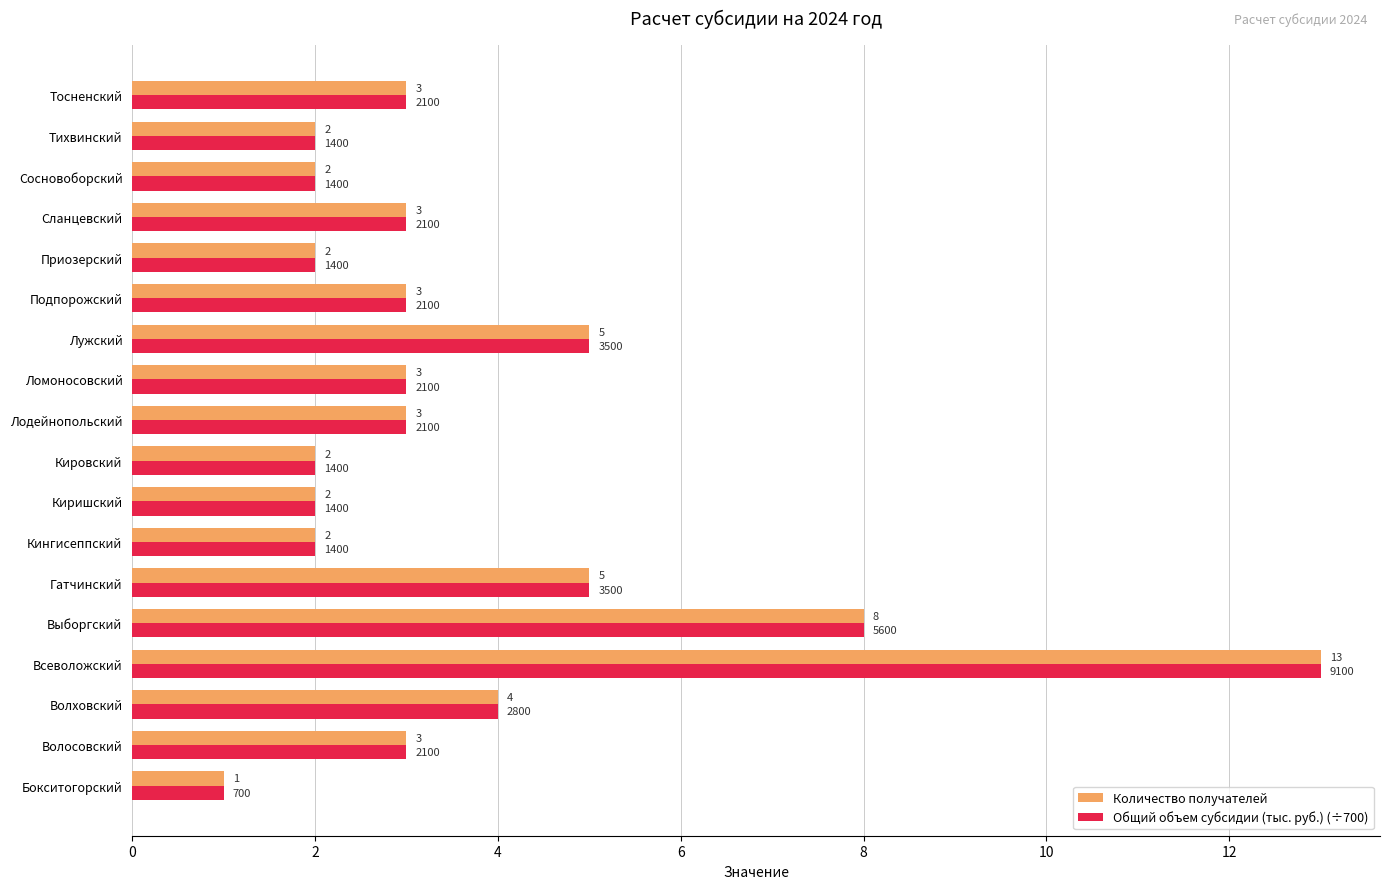

What are all the series names shown in the legend?

Количество получателей, Общий объем субсидии (тыс. руб.) (÷700)